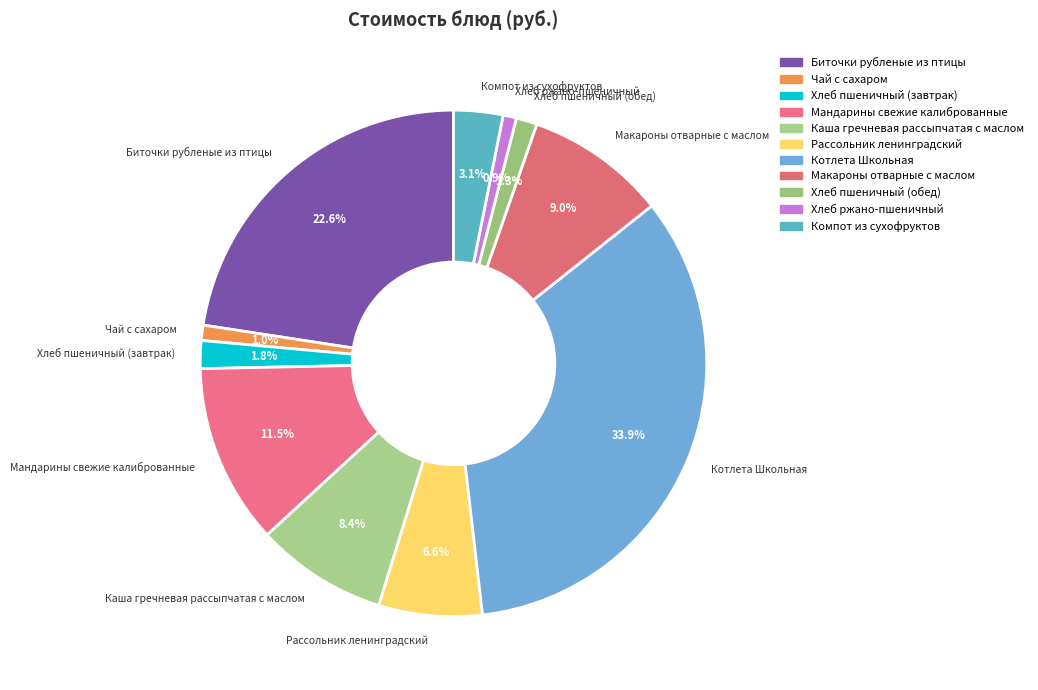

What is the total percentage of Чай с сахаром and Рассольник ленинградский?

7.6%